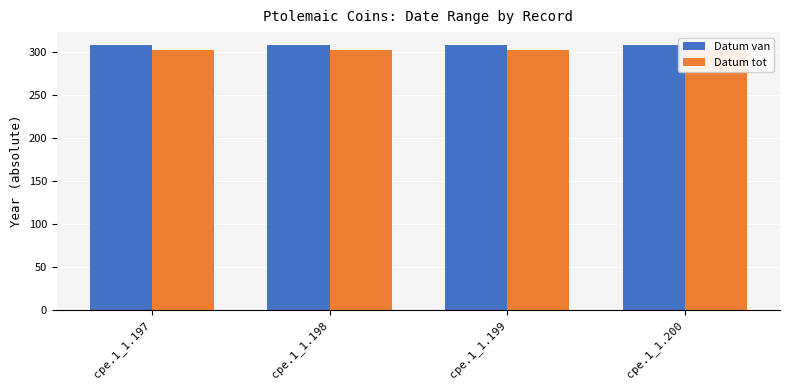

Rank the series at cpe.1_1.199 from lowest to highest value.

Datum tot, Datum van